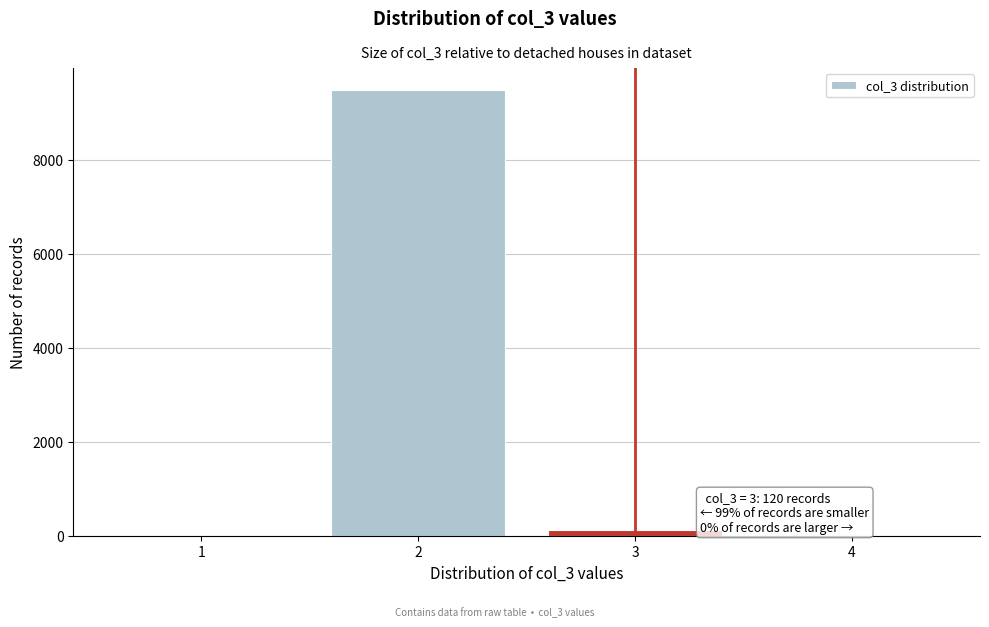

Which range on the x-axis has the tallest bar?

1.5 to 2.5